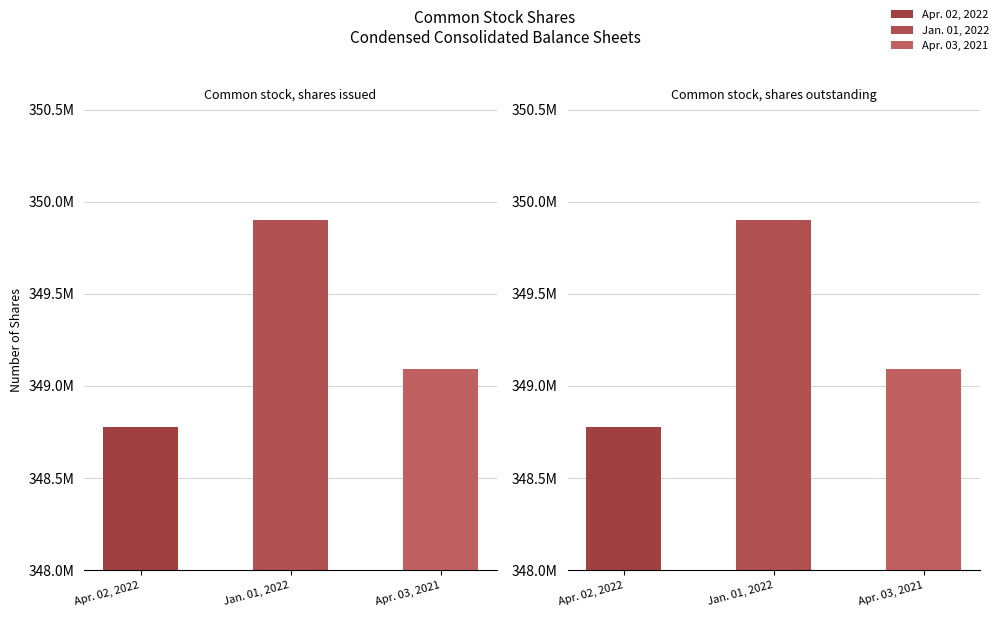

Read the Apr. 03, 2021 value at Common stock, shares outstanding.

349090472